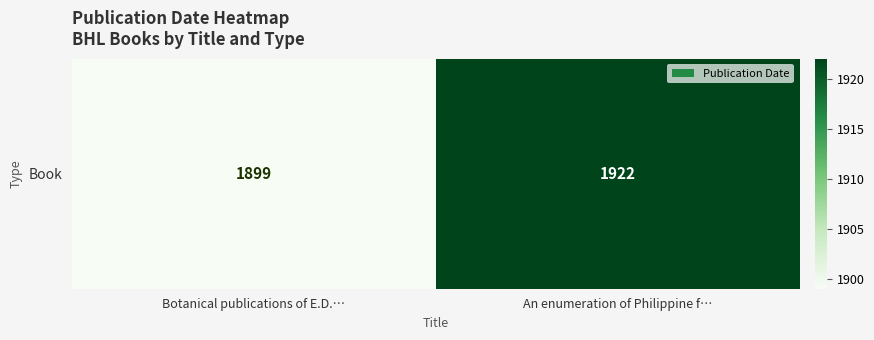

What is the change in value from Botanical publications of E.D.… to An enumeration of Philippine f…?

+23